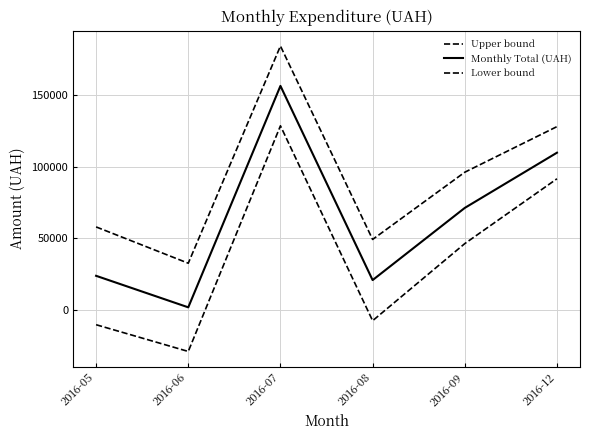

How many interior local valleys does the Lower bound series have?

2